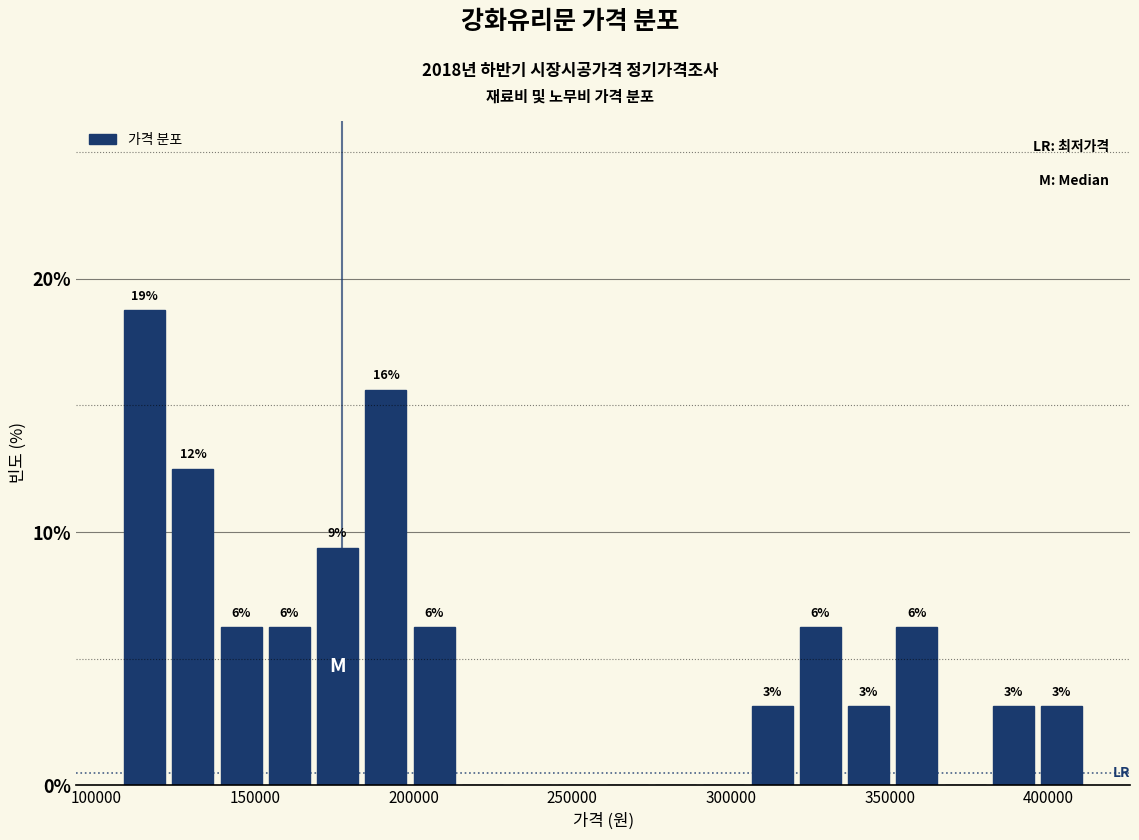

Around what value on the x-axis is the tallest bar? Give the approximate position of its centre, as read against the axis.

115000